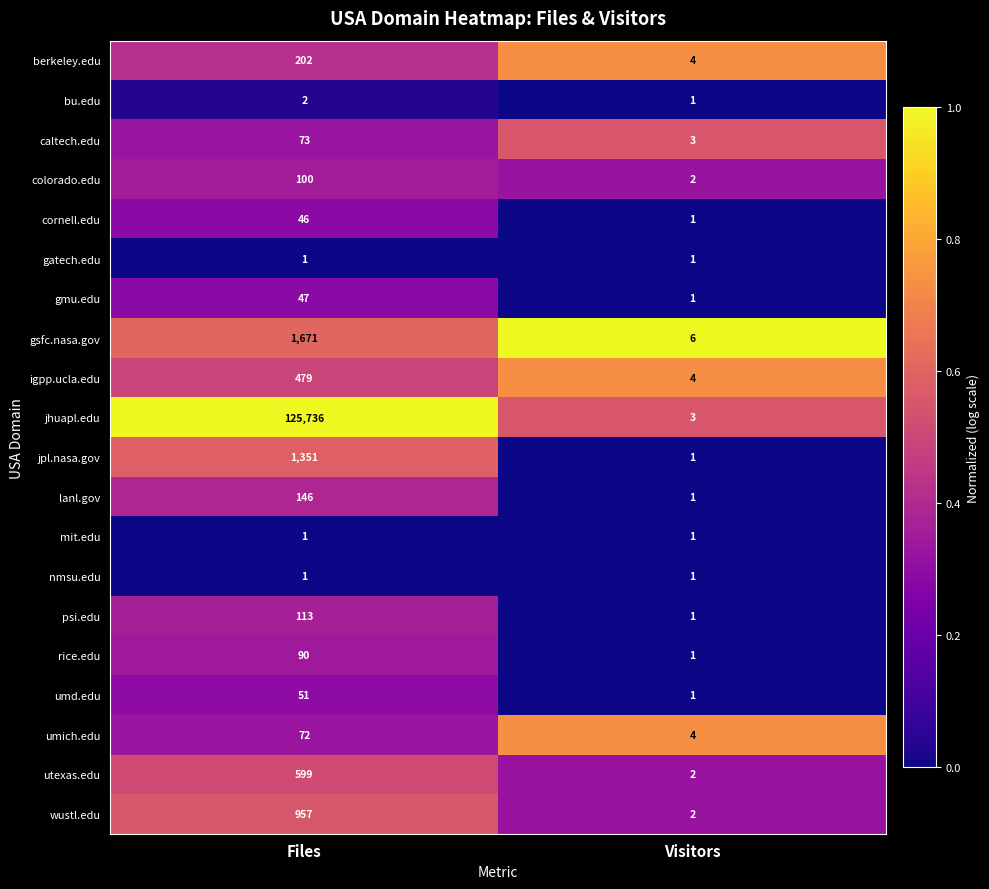

At which category is the sum across all series the highest?

Files